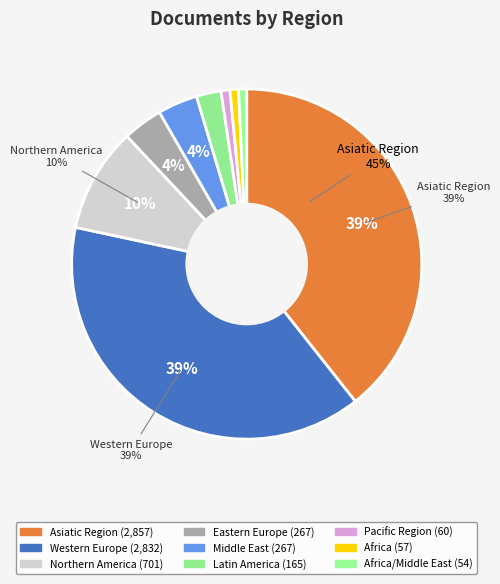

What is the largest slice in the pie chart?

Asiatic Region